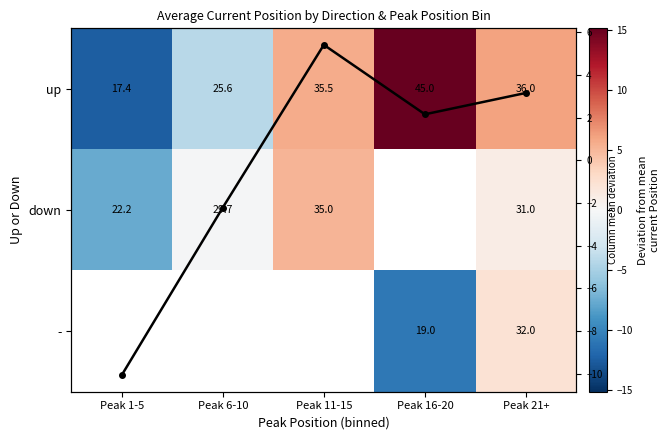

What is the sum of all Col mean values?

-1.6